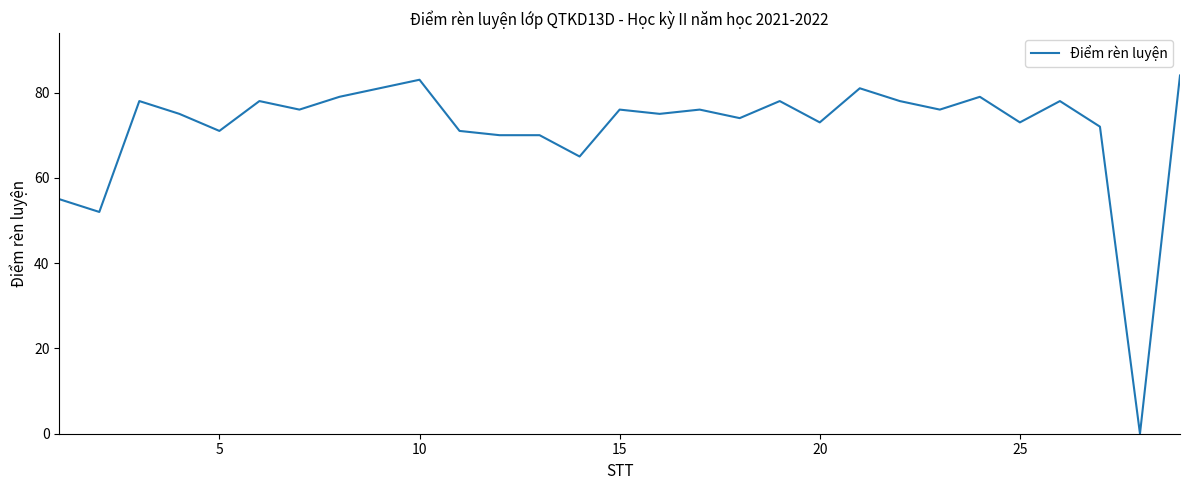

What is the maximum value shown in the chart?

84